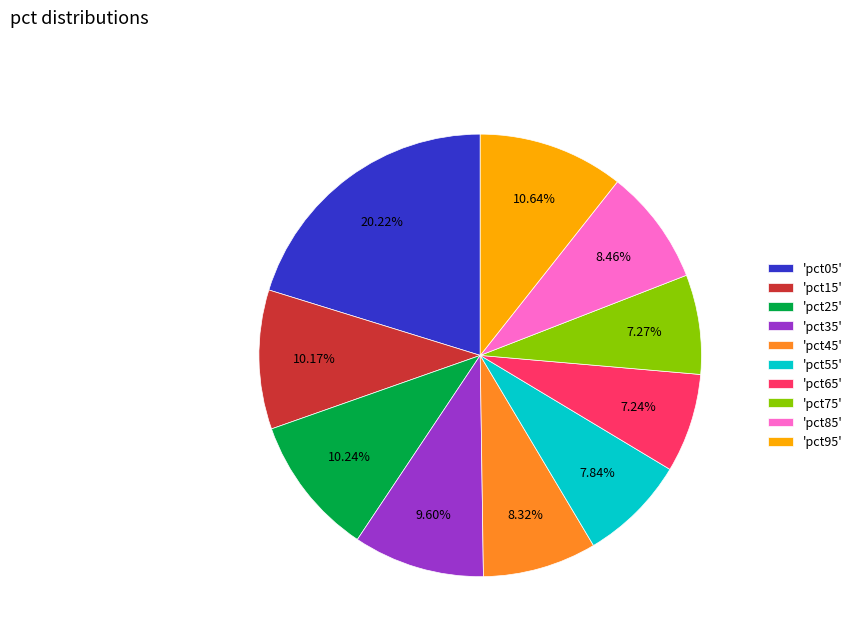

Is 'pct65' the majority of the pie?

No